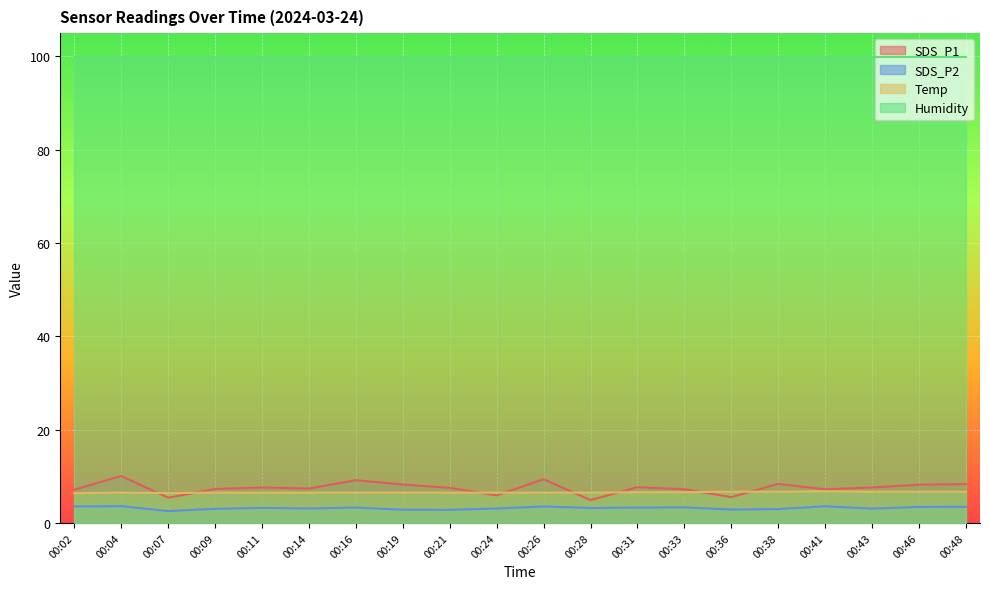

Which category has the lowest value in the Temp series?

00:02